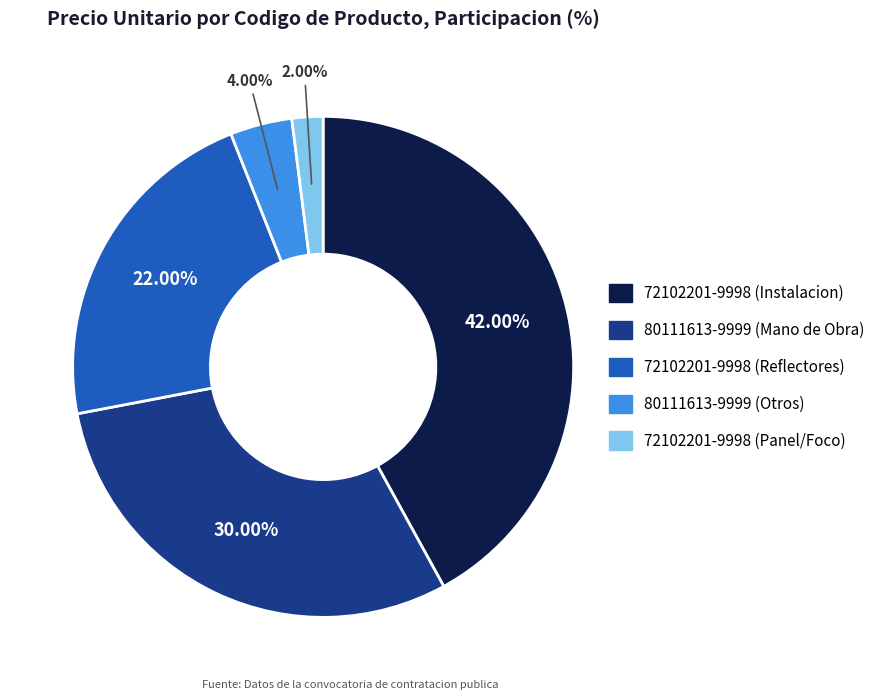

Is there a majority slice in this chart?

No